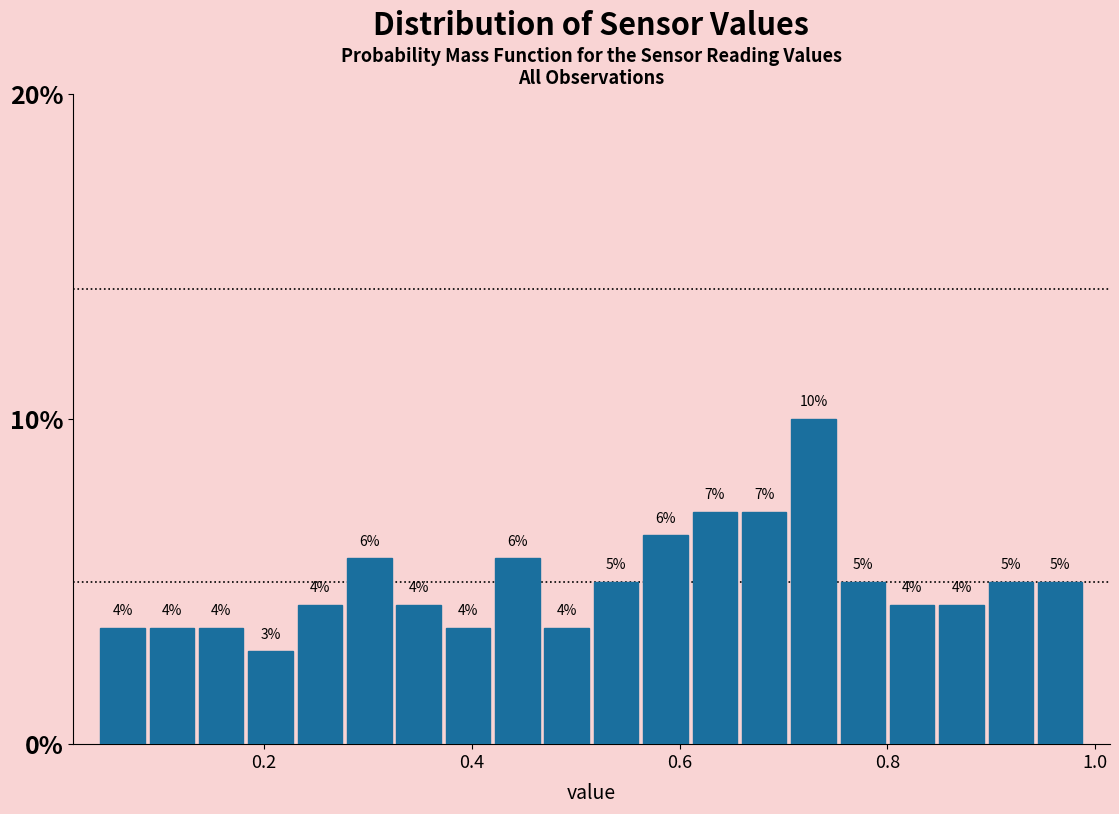

Read against the x-axis, roughly where is the centre of the tallest bar?

0.72